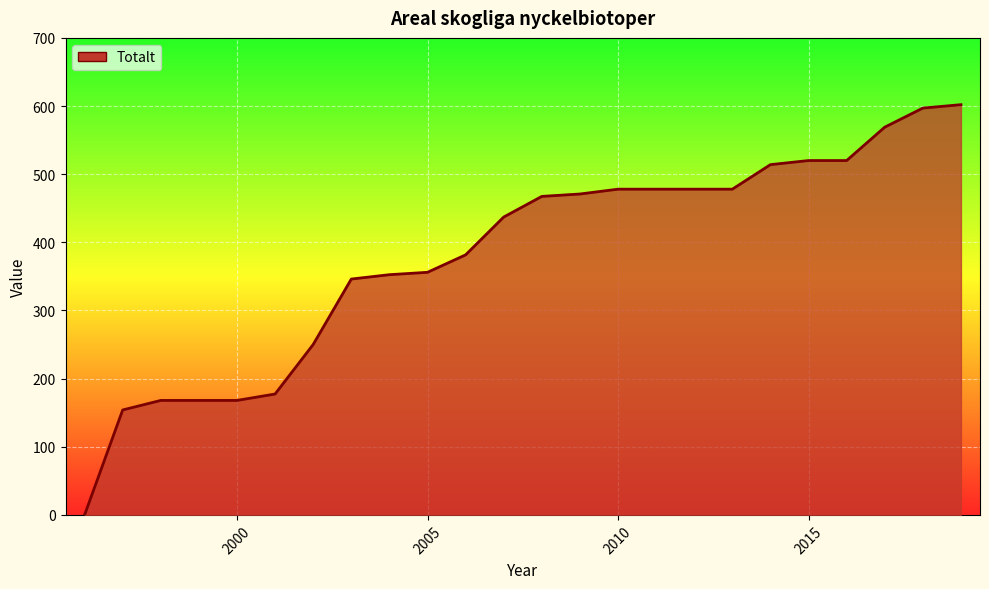

What is the difference between the maximum and minimum values?

602.0